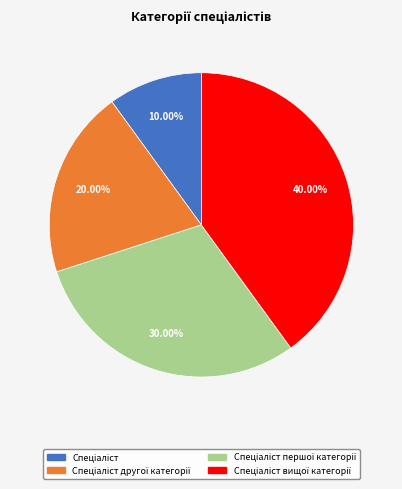

Is there a majority slice in this chart?

No